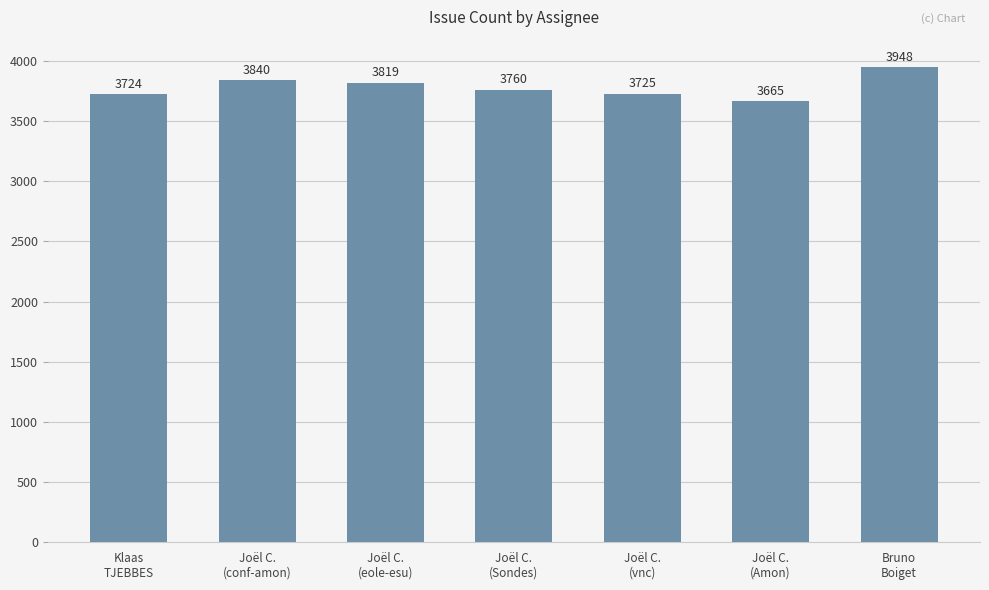

Reading left to right, transcribe all the data shown in this chart.

Klaas
TJEBBES=3724	Joël C.
(conf-amon)=3840	Joël C.
(eole-esu)=3819	Joël C.
(Sondes)=3760	Joël C.
(vnc)=3725	Joël C.
(Amon)=3665	Bruno
Boiget=3948